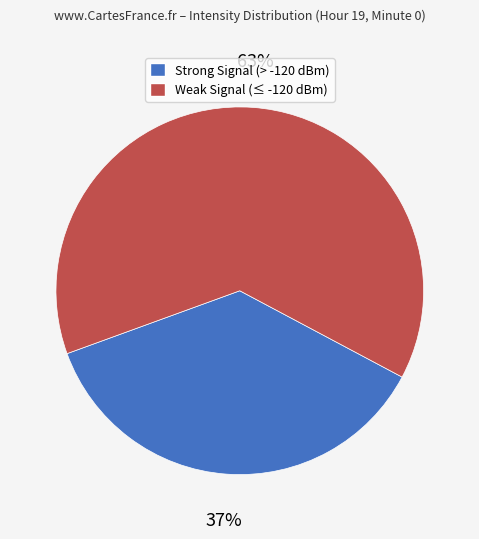

Does any single category account for the majority?

Yes